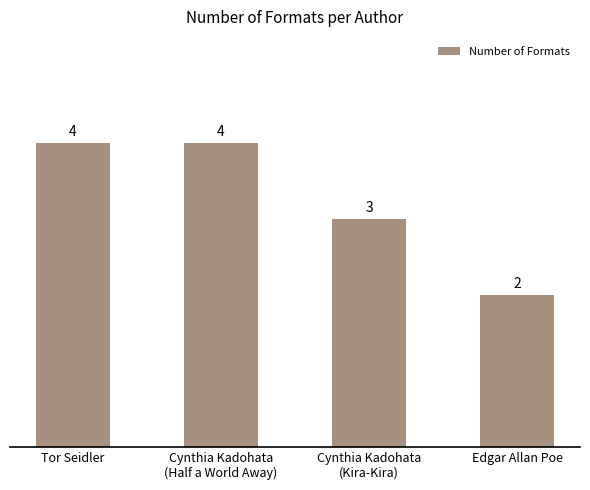

Are the bars grouped side by side (vs. stacked)?

No